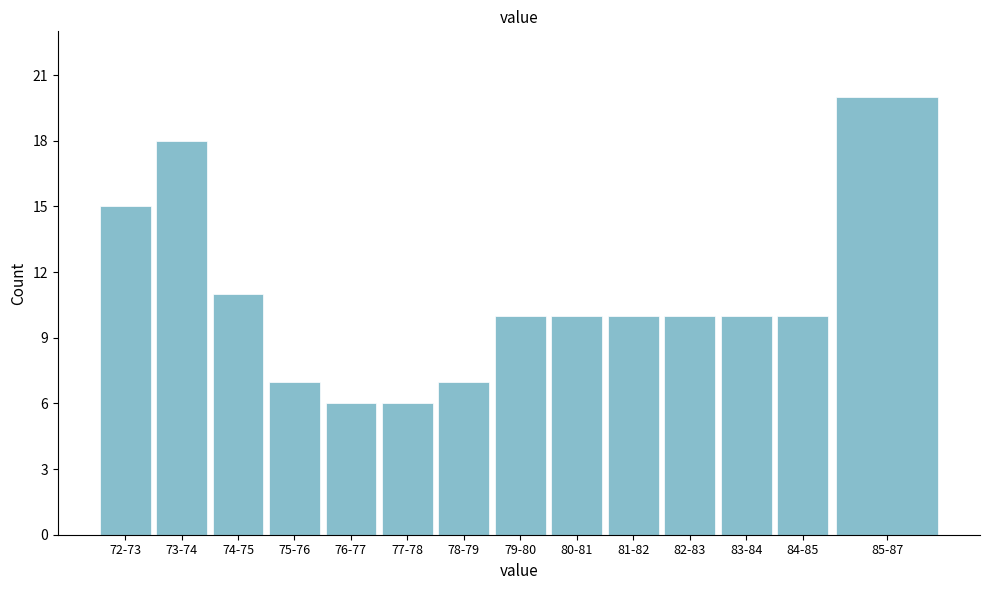

Reading left to right, transcribe all the data shown in this chart.

15	18	11	7	6	6	7	10	10	10	10	10	10	20